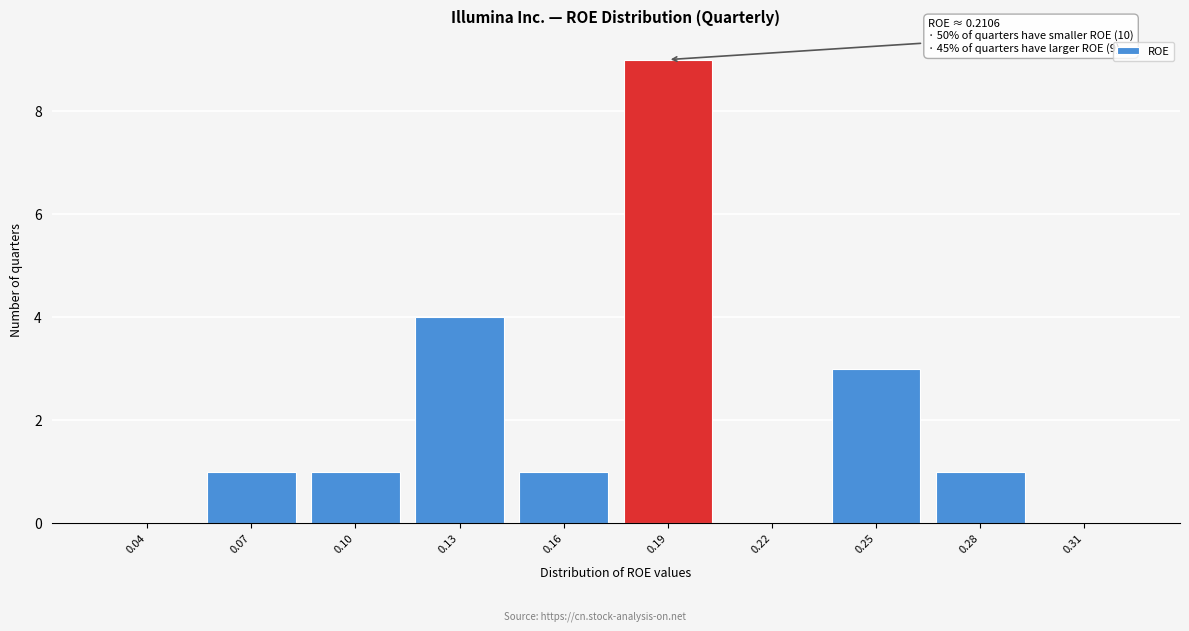

Reading left to right, extract all data points from this chart.

0.04=0	0.07=1	0.10=1	0.13=4	0.16=1	0.19=9	0.22=0	0.25=3	0.28=1	0.31=0